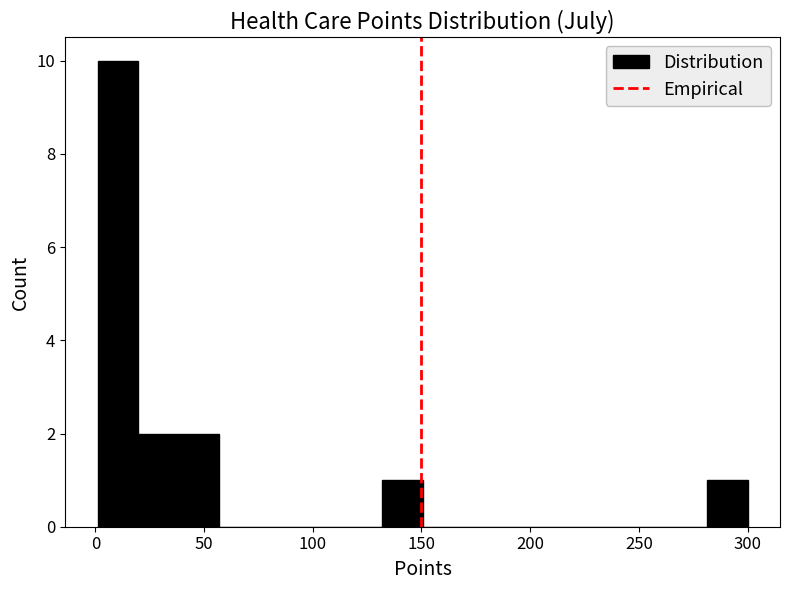

Around what value on the x-axis is the tallest bar? Give the approximate position of its centre, as read against the axis.

10